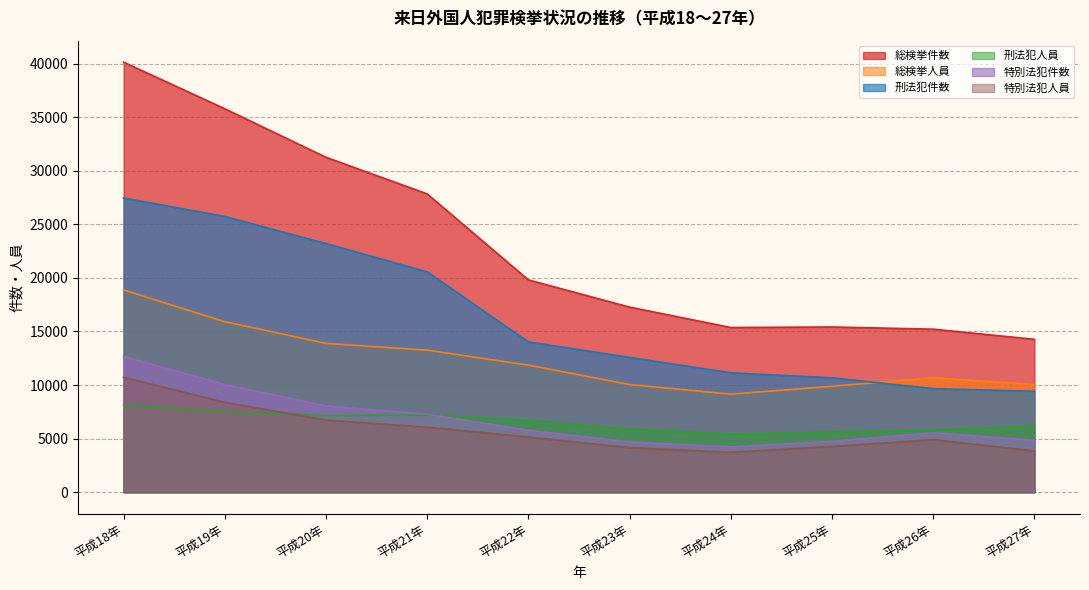

The 特別法犯人員 series shows 4264 at 平成25年. True or false?

True